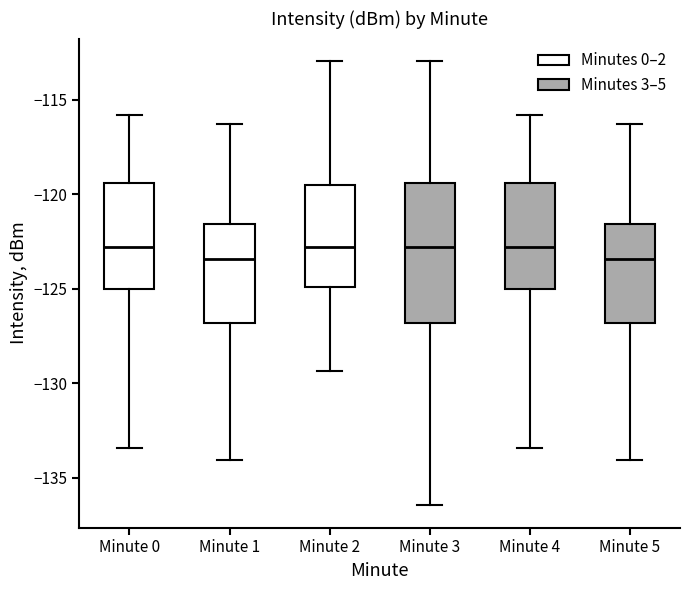

Which box is the tallest, from its lower edge to its upper edge?

Minute 3